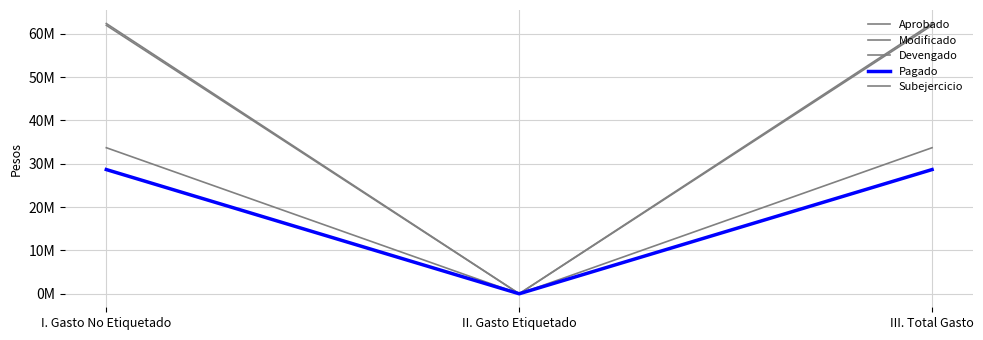

How many Aprobado values are between 0 and 61974412?

3